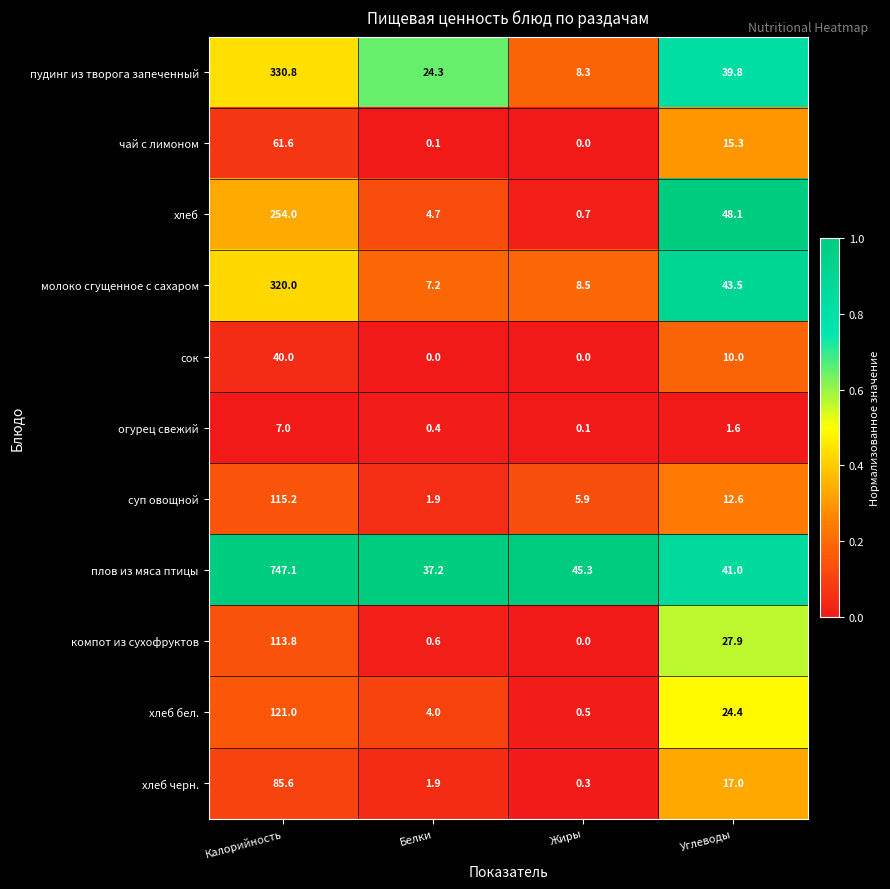

What is the difference between the maximum and minimum values in the огурец свежий series?

6.9